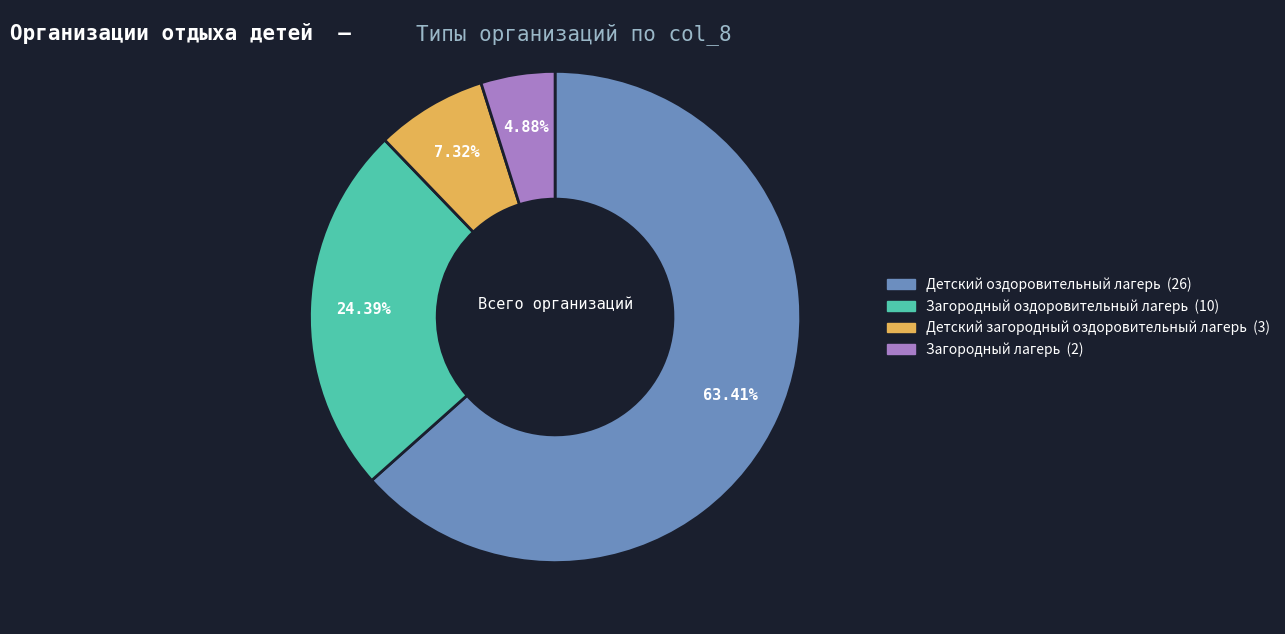

To the nearest percent, what percentage of the pie is Детский оздоровительный лагерь?

63%